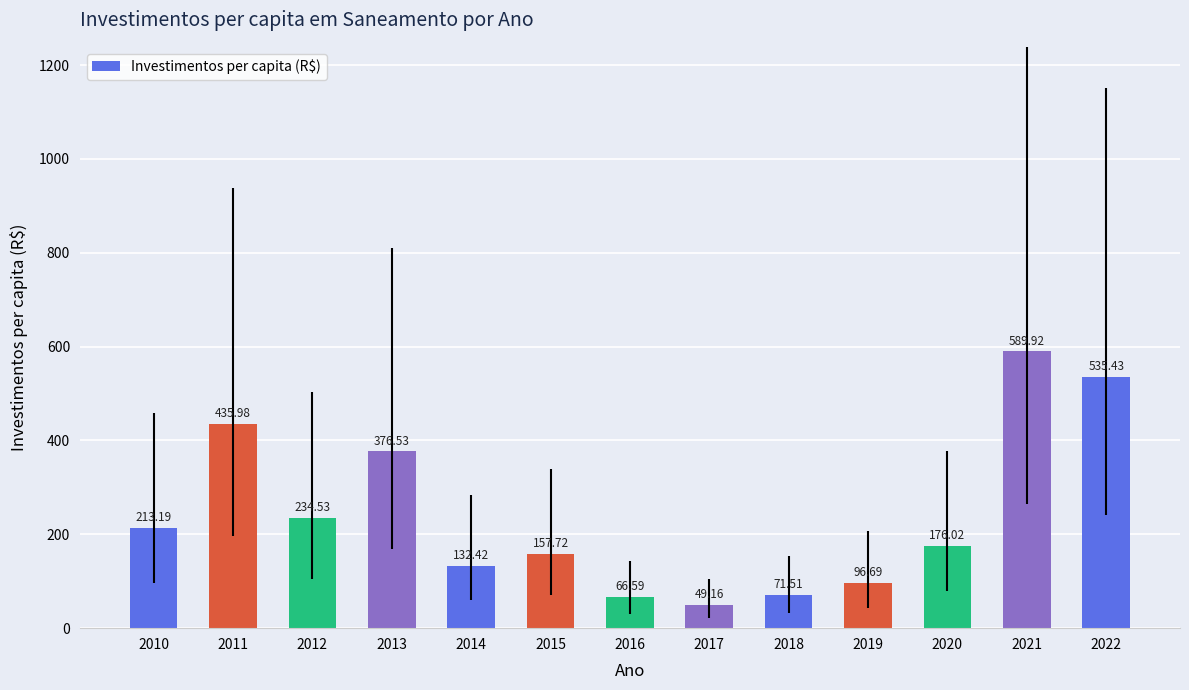

At which label is the value closest to 319?

2013